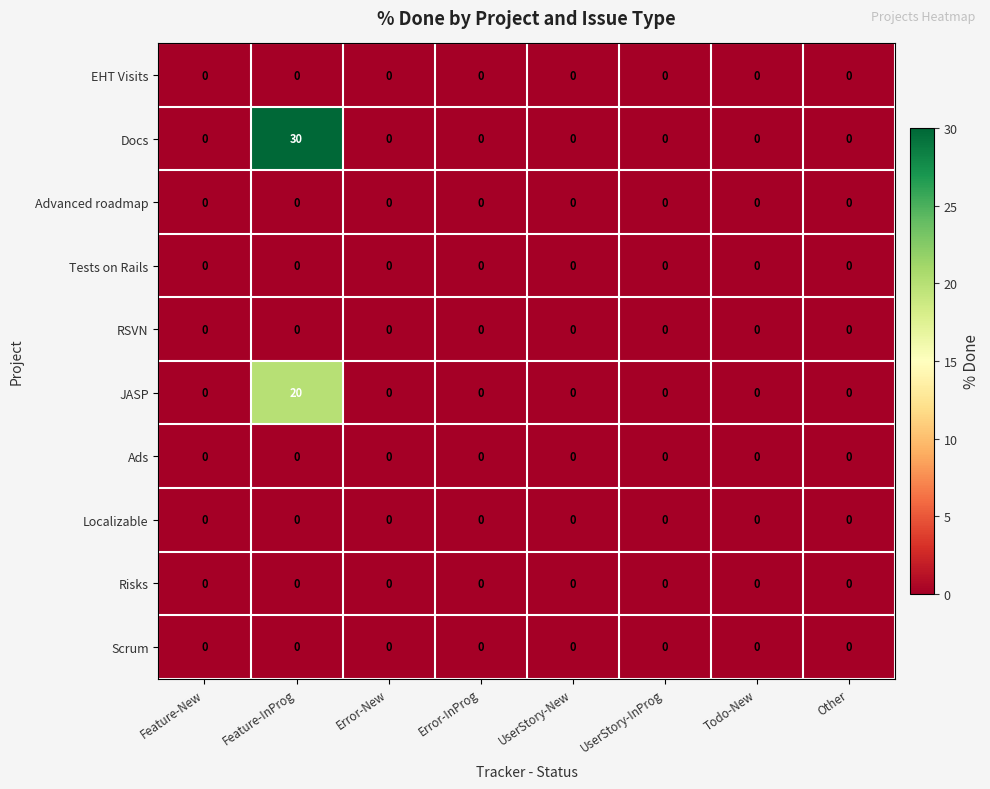

Which series has the largest range (max minus min)?

Docs